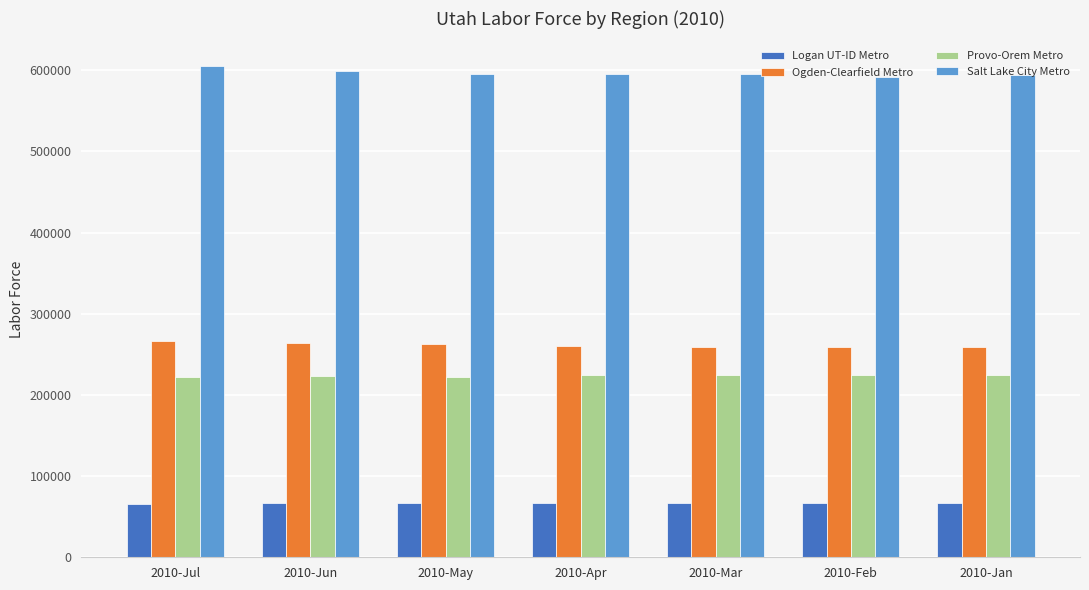

What is the difference between the maximum and minimum values in the Salt Lake City Metro series?

13320